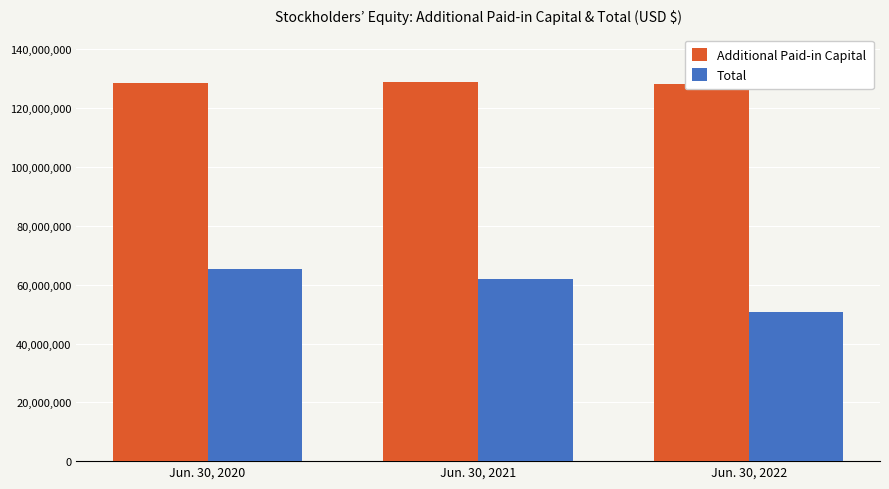

The value of Additional Paid-in Capital at Jun. 30, 2022 is 128218247. True or false?

True